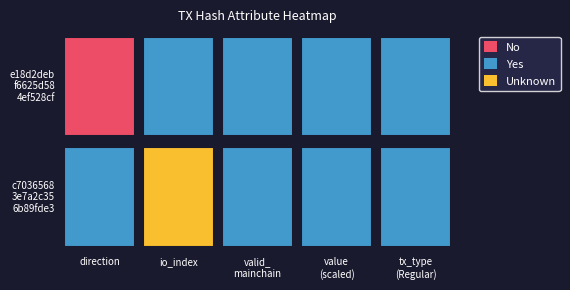

How many values in e18d2debf6625d584ef528cfe9558afb0f1fde9 are below zero?

1